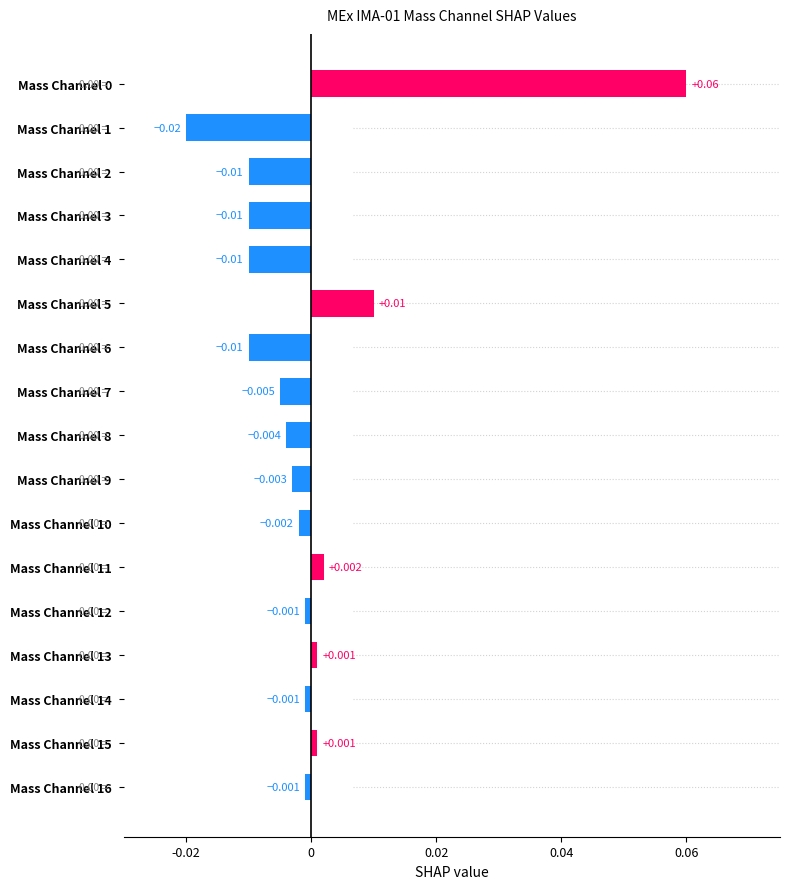

Where is the data nearest to the value 0?

Mass Channel 12